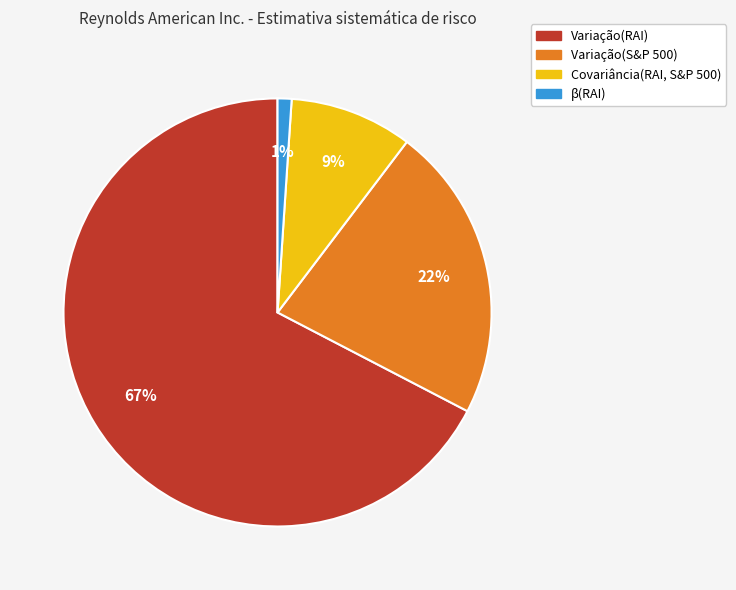

True or false: β(RAI) accounts for 1% of the total.

True